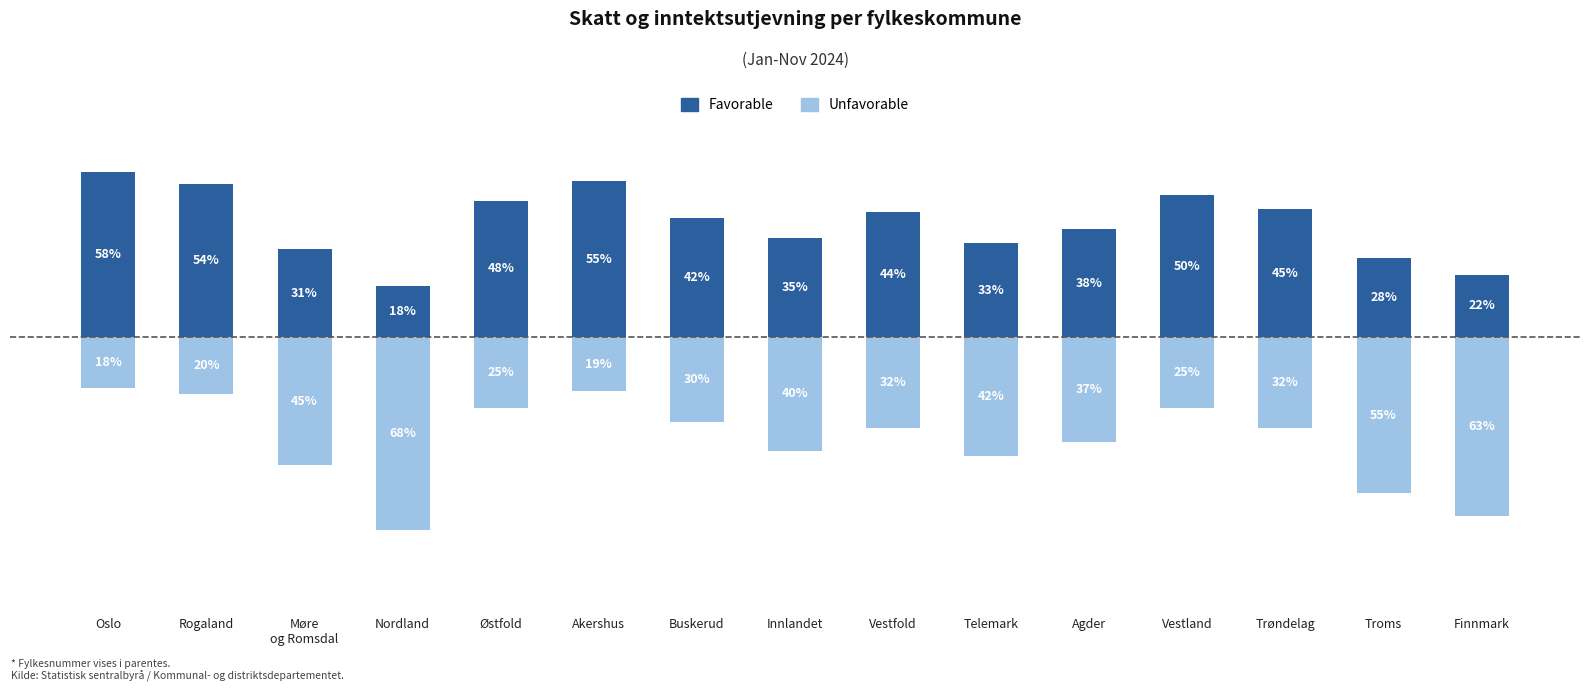

Between Østfold and Buskerud, which series saw the biggest shift?

Favorable